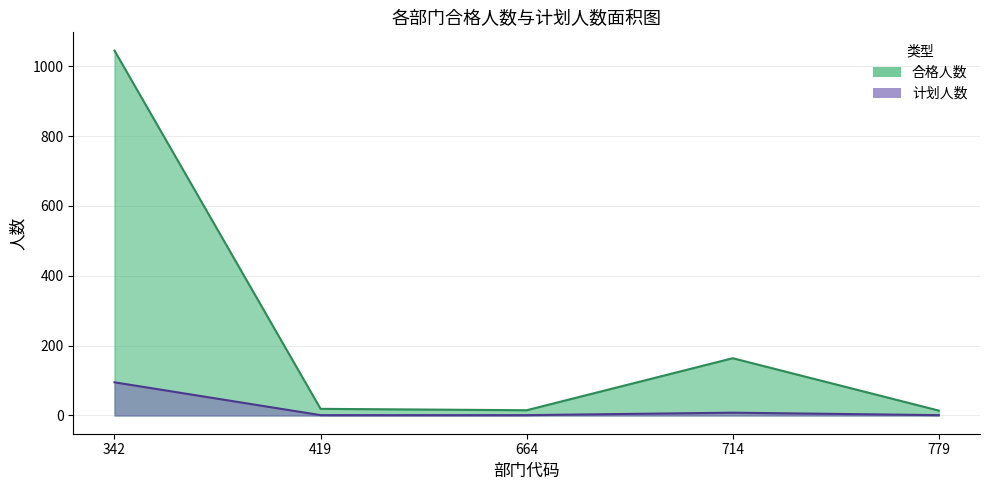

Reading left to right, transcribe all the data shown in this chart.

合格人数: 1045	19	15	164	14
计划人数: 95	1	1	8	1